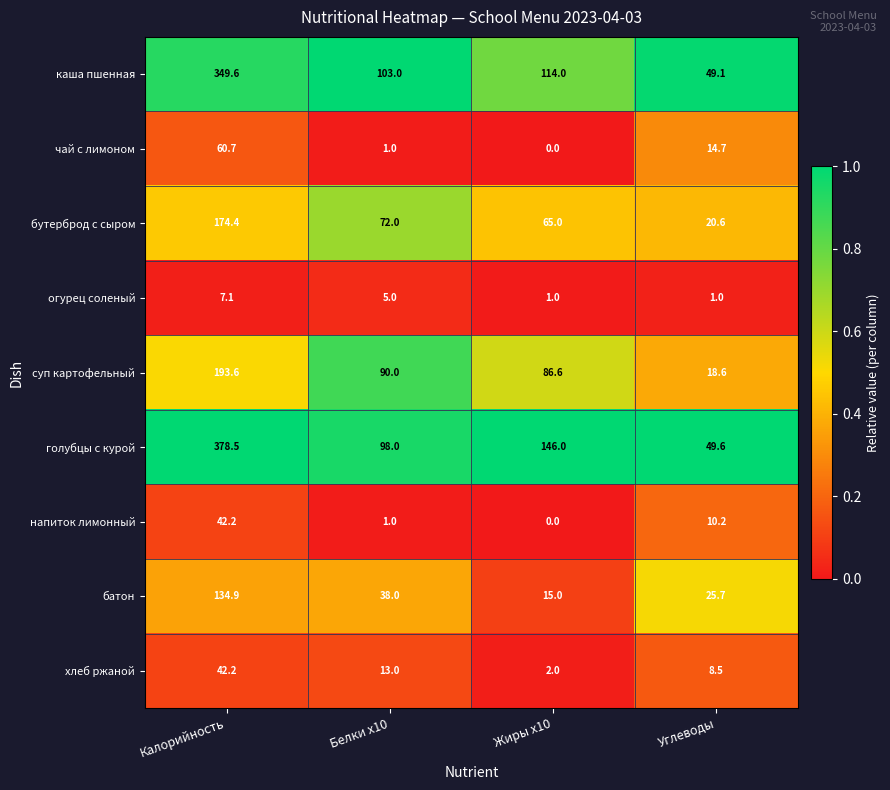

How many data points does each series have?

4